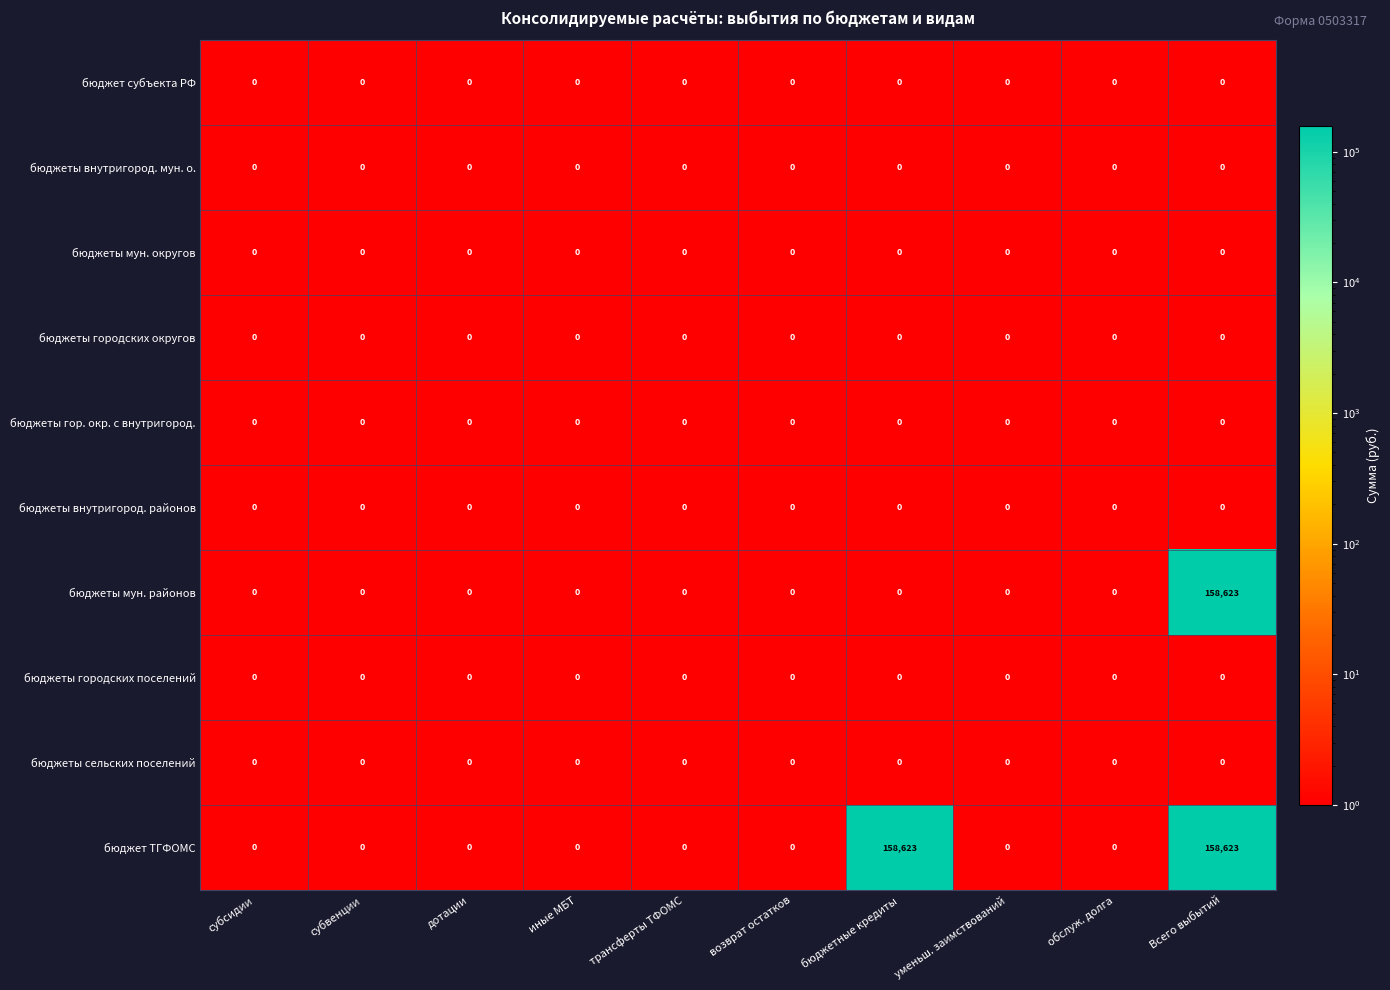

At how many categories does at least one series exceed 11184?

2